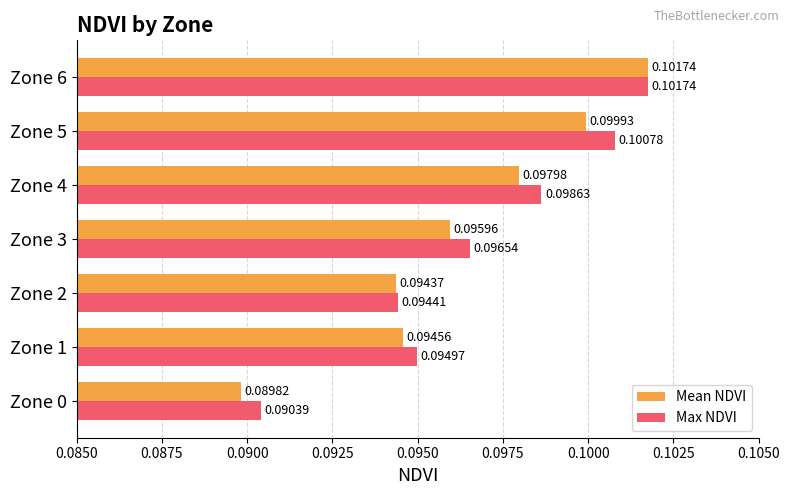

Which series has the largest range (max minus min)?

Mean NDVI